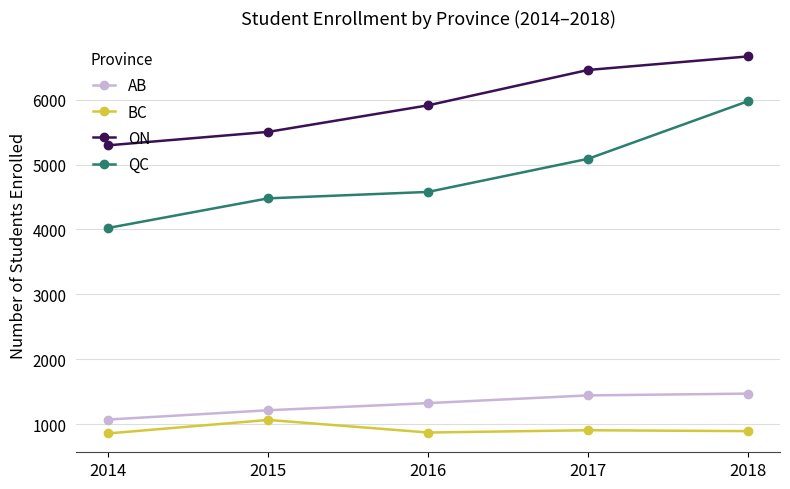

True or false: QC and AB cross at least once.

False